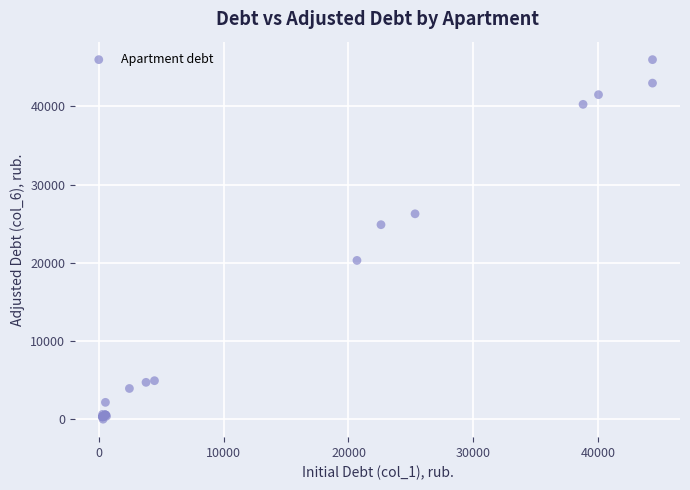

What Y value in the scatter plot is closest to 22980?

24862.1